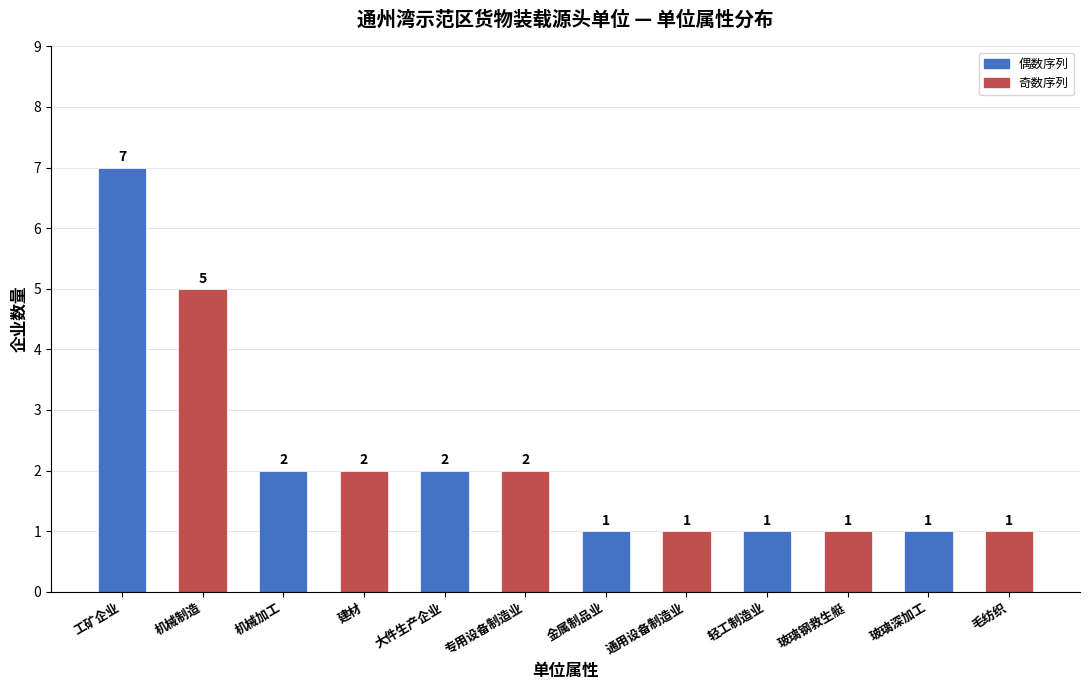

What is the difference between the maximum and minimum values?

6